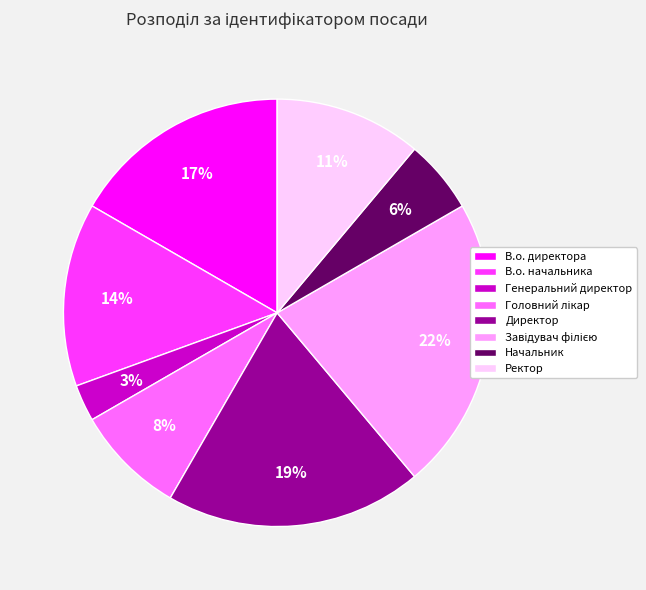

Is В.о. начальника the majority of the pie?

No